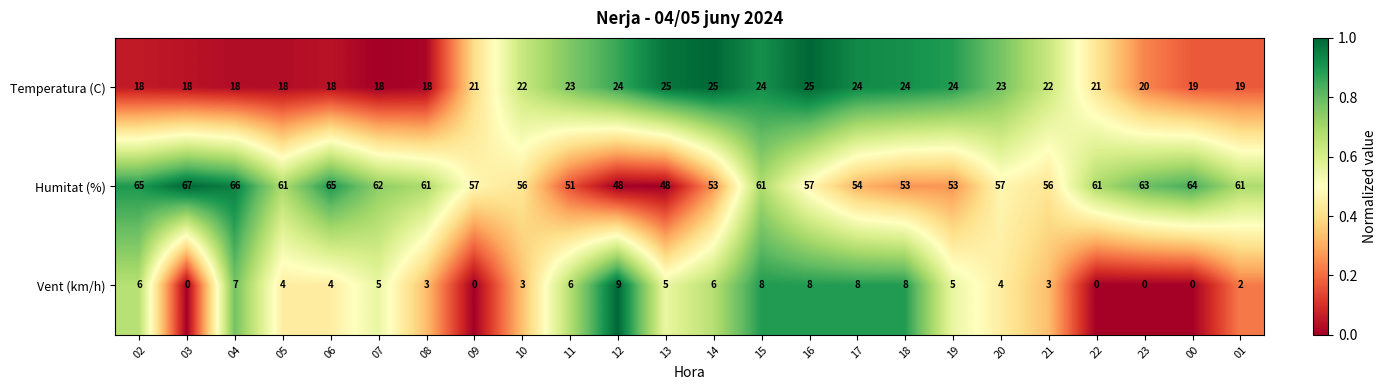

What is the spread (max minus min) of values at 22?

61